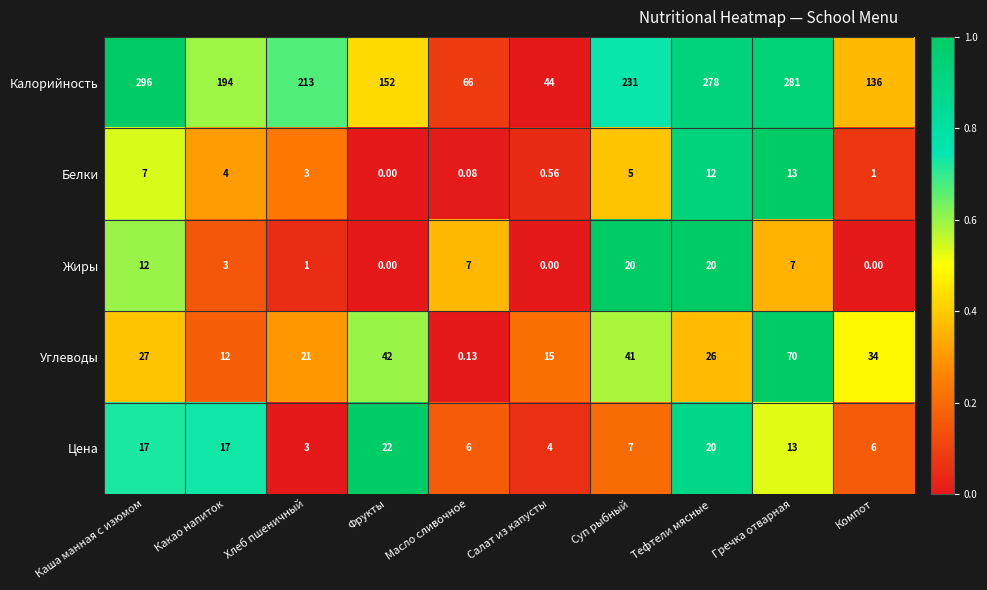

Which series changed the most between Хлеб пшеничный and Фрукты?

Калорийность